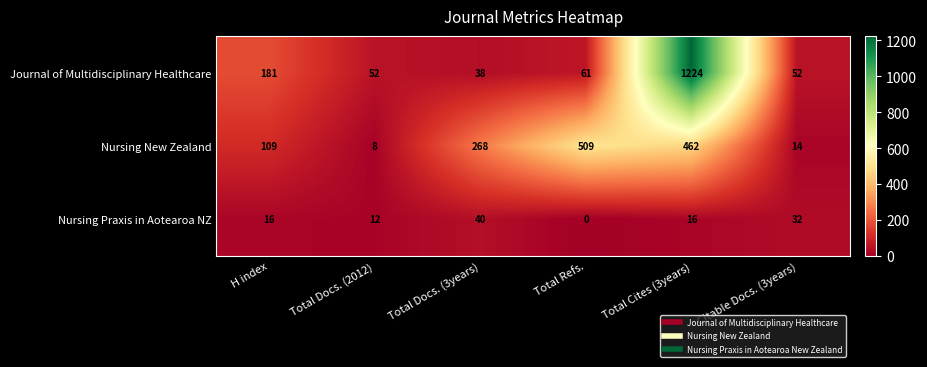

True or false: Nursing New Zealand has a value of 13 at Total Docs. (2012).

False